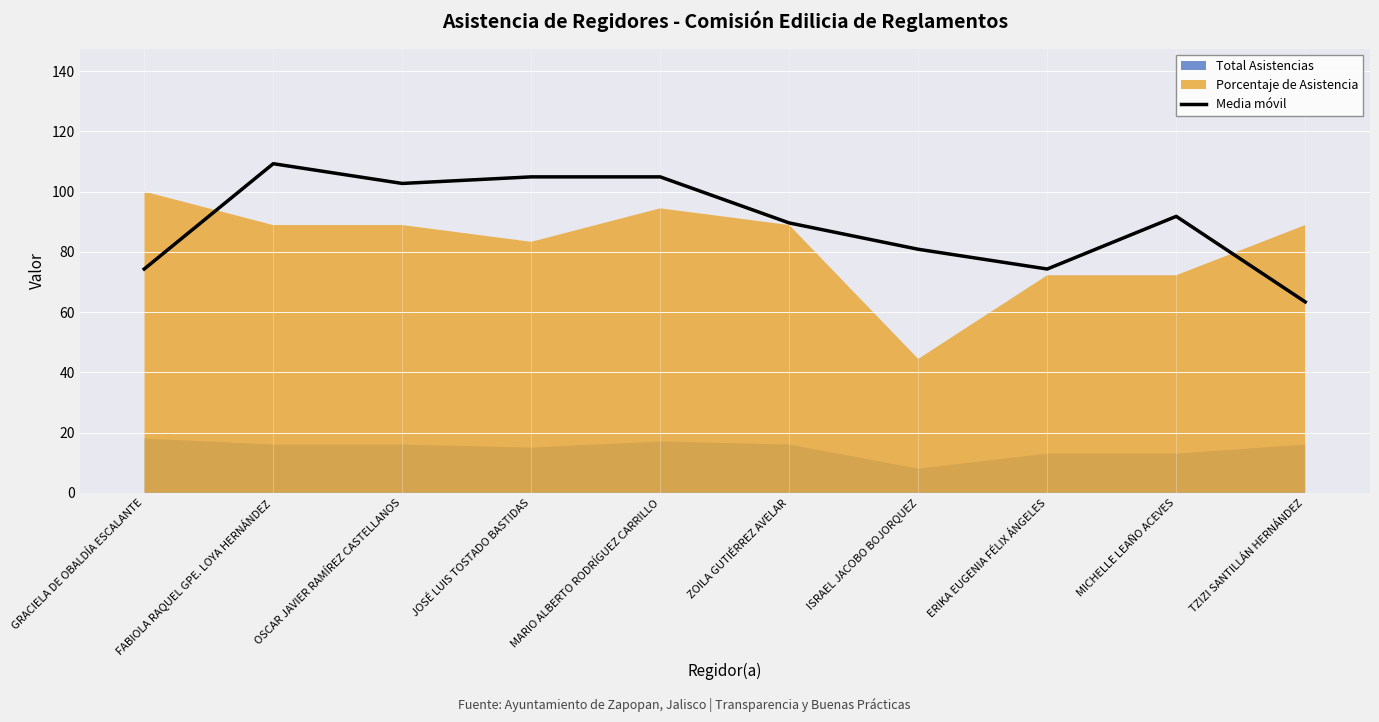

At which category does the data reach its first local peak?

FABIOLA RAQUEL GPE. LOYA HERNÁNDEZ